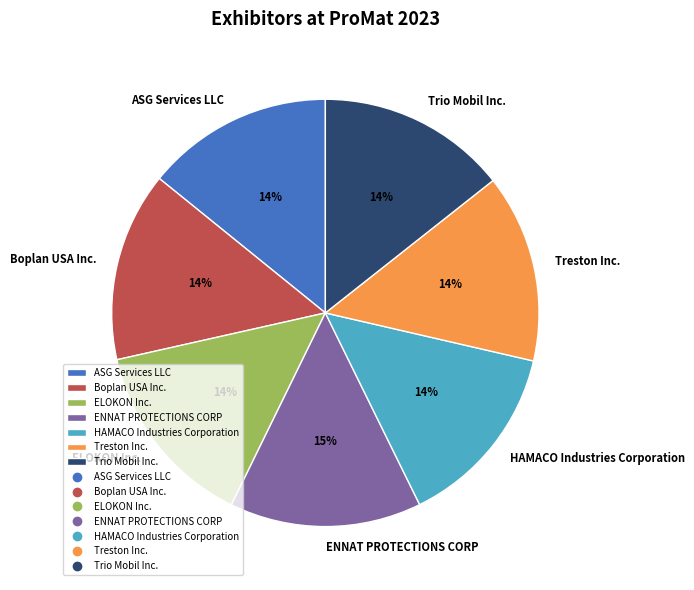

Do Trio Mobil Inc. and ENNAT PROTECTIONS CORP together represent more than half of the pie?

No